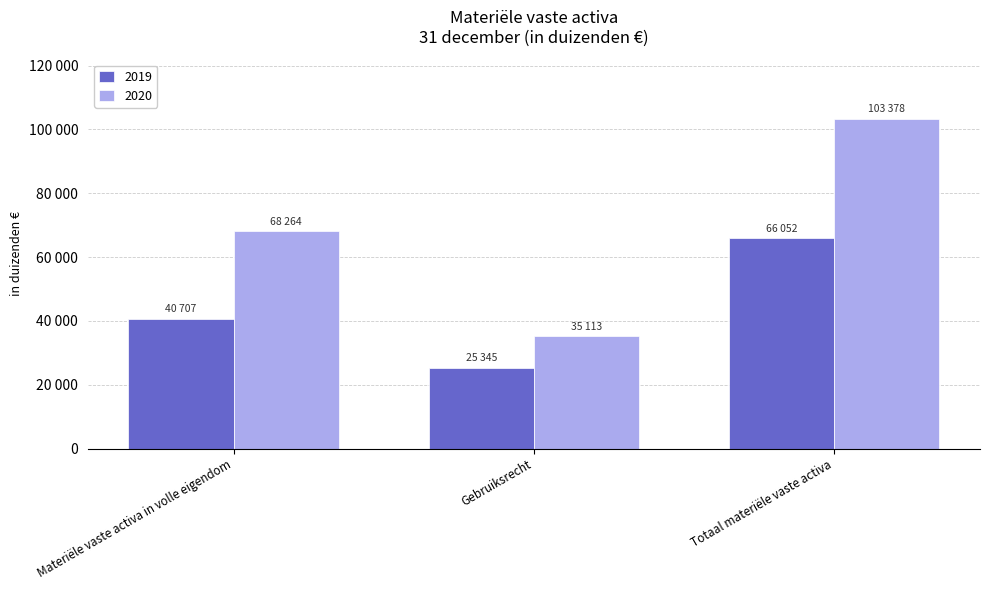

Are the bars grouped side by side (vs. stacked)?

Yes